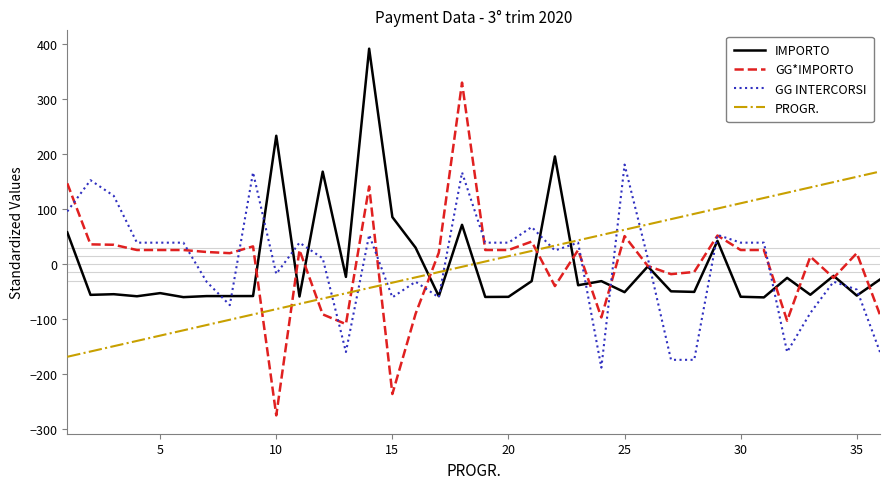

What is the maximum value for GG INTERCORSI?

181.1